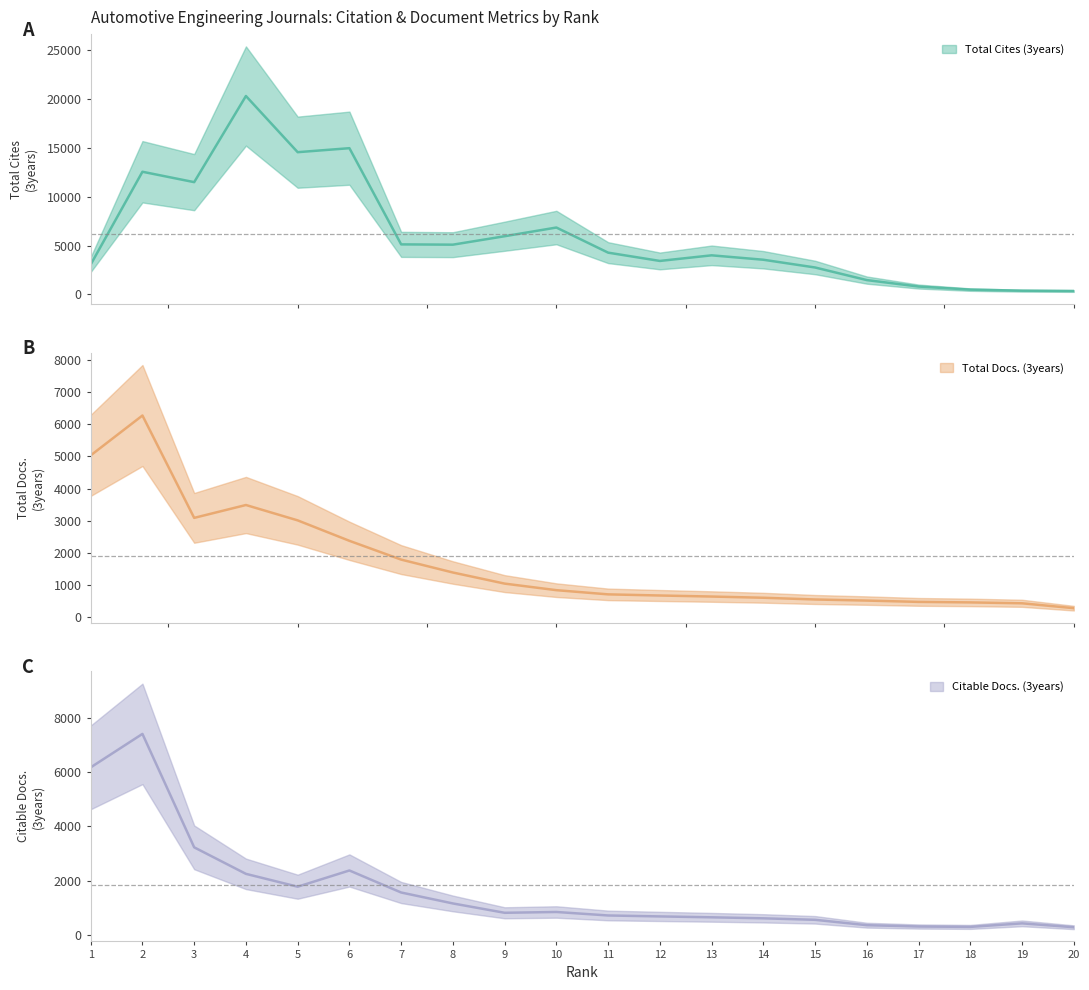

How many values in the Total Docs. (3years) series are below 765?

10